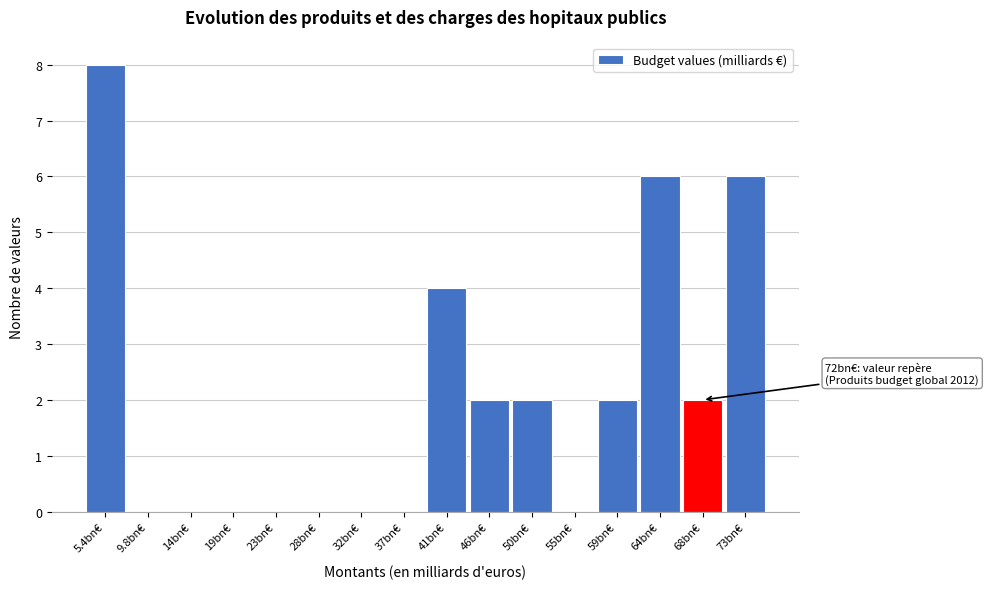

Reading left to right, list all the values displayed in this chart.

5.4bn€=8	9.8bn€=0	14bn€=0	19bn€=0	23bn€=0	28bn€=0	32bn€=0	37bn€=0	41bn€=4	46bn€=2	50bn€=2	55bn€=0	59bn€=2	64bn€=6	68bn€=2	73bn€=6